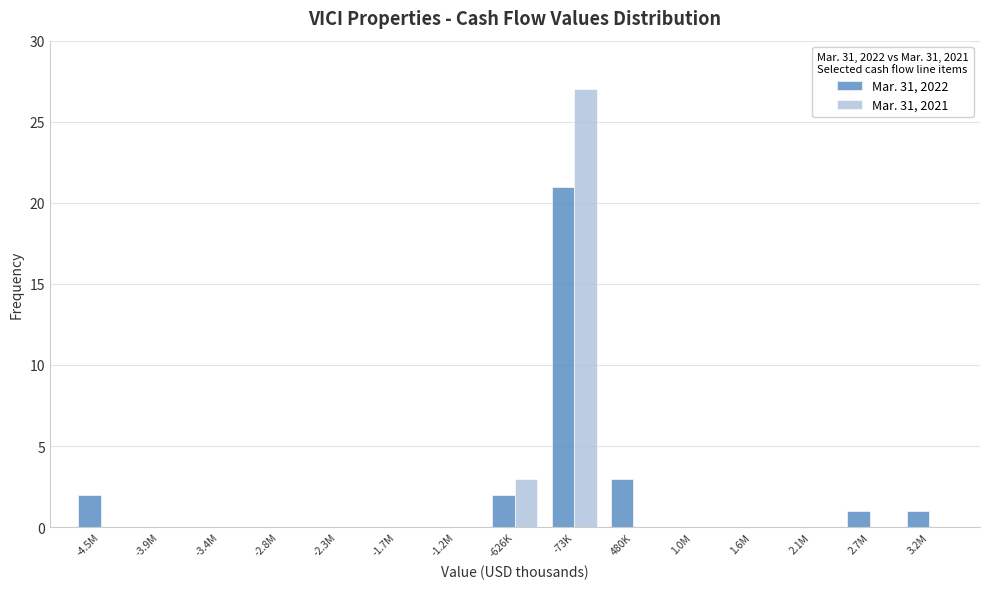

What is the sum of all Mar. 31, 2022 values?

30